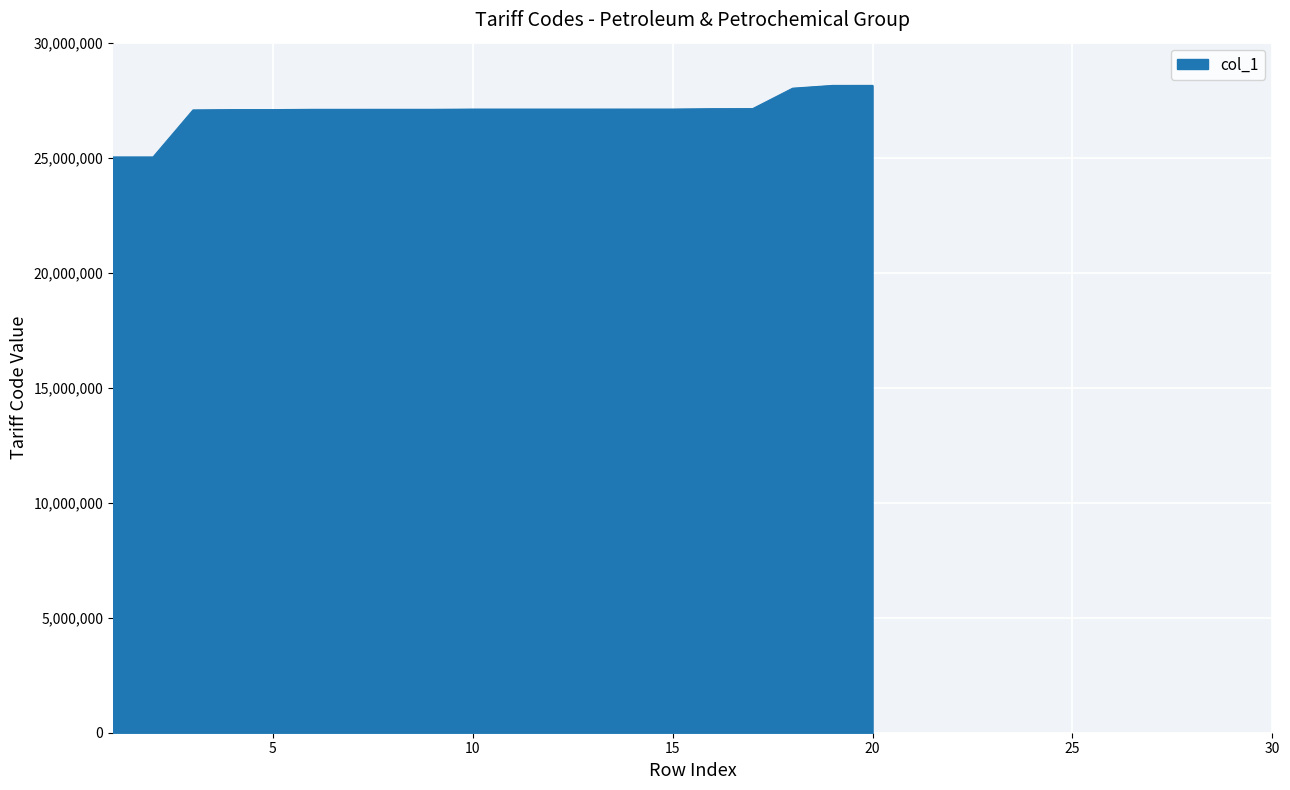

What is the difference between the maximum and minimum values?

3111990